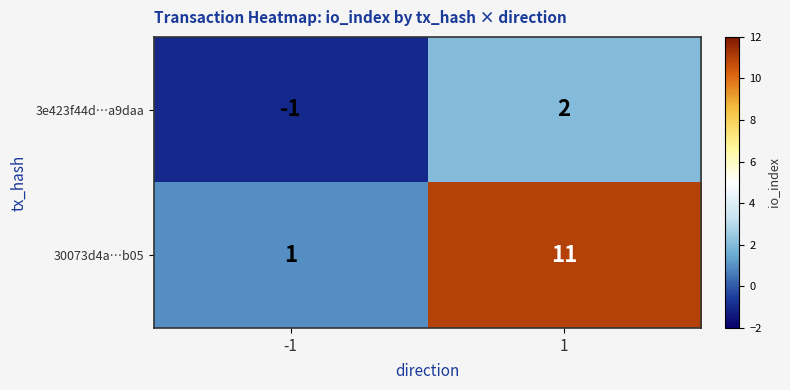

Read the 30073d4a…b05 value at 1, to the nearest 10.

10